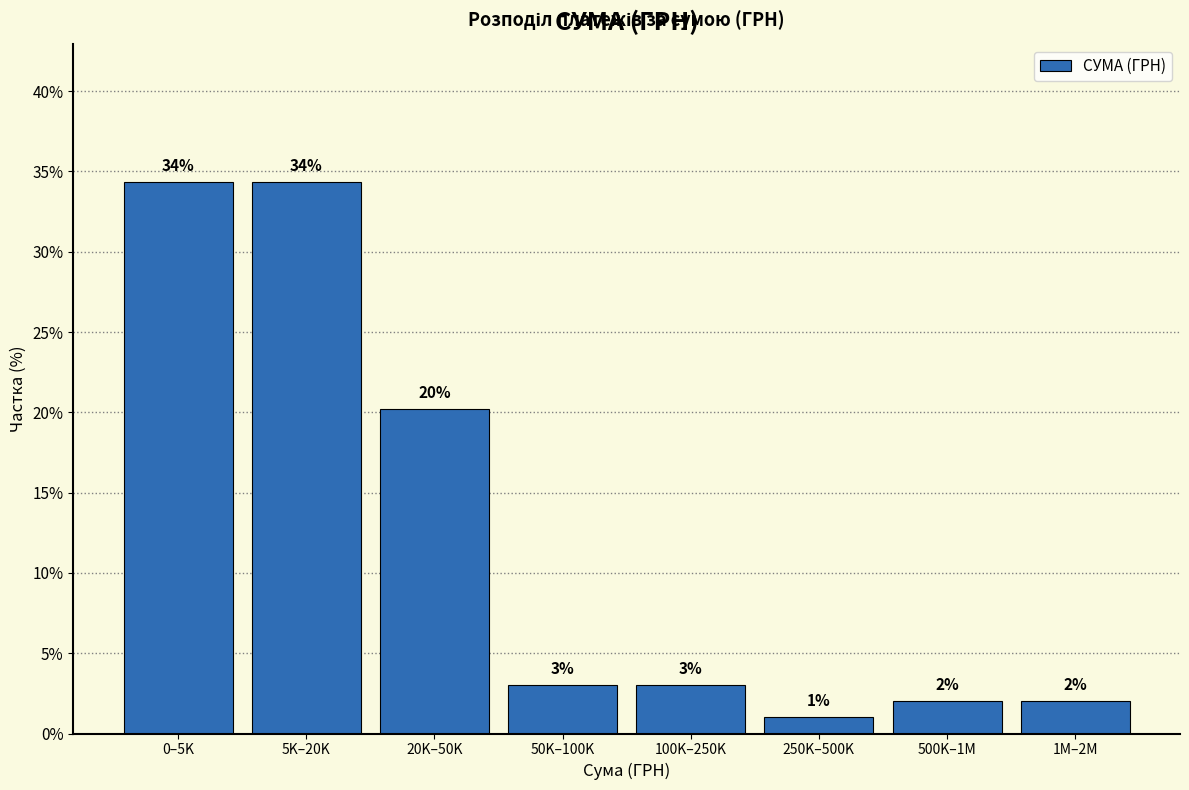

What is the value of the 6th bar from the left?

1.0